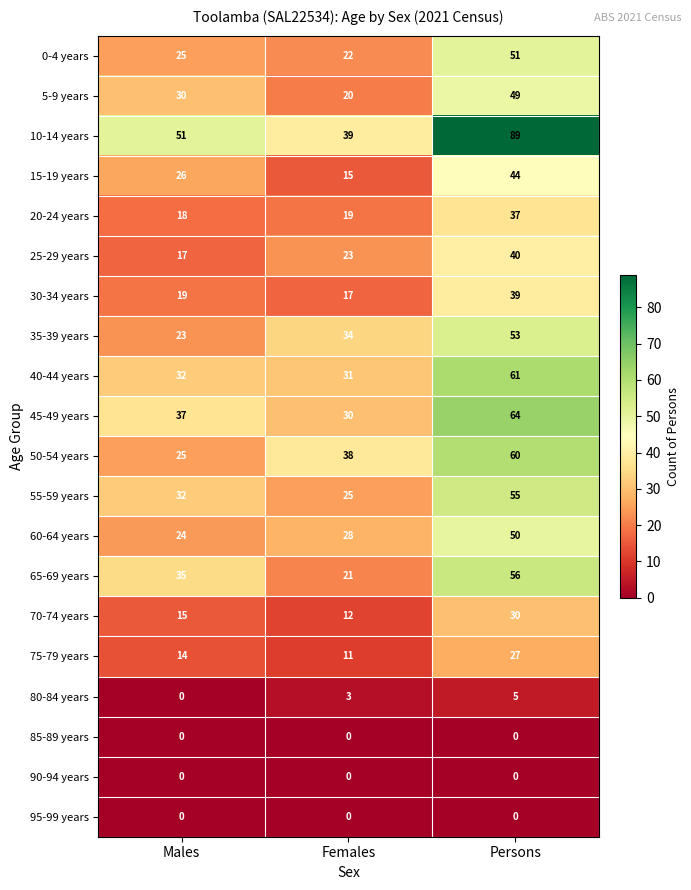

Which category has the highest value in the 15-19 years series?

Persons